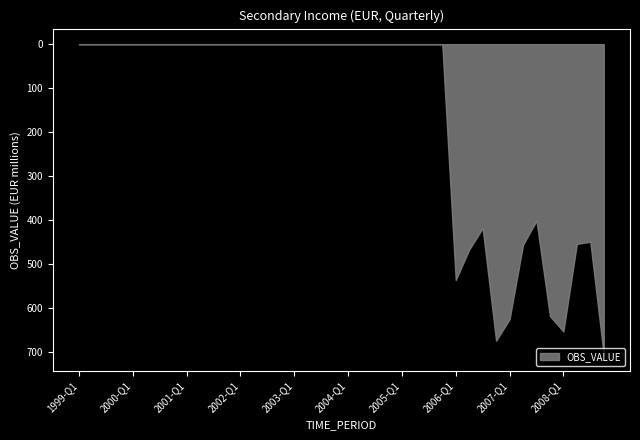

What is the label of the 39th point from the right?

1999-Q2